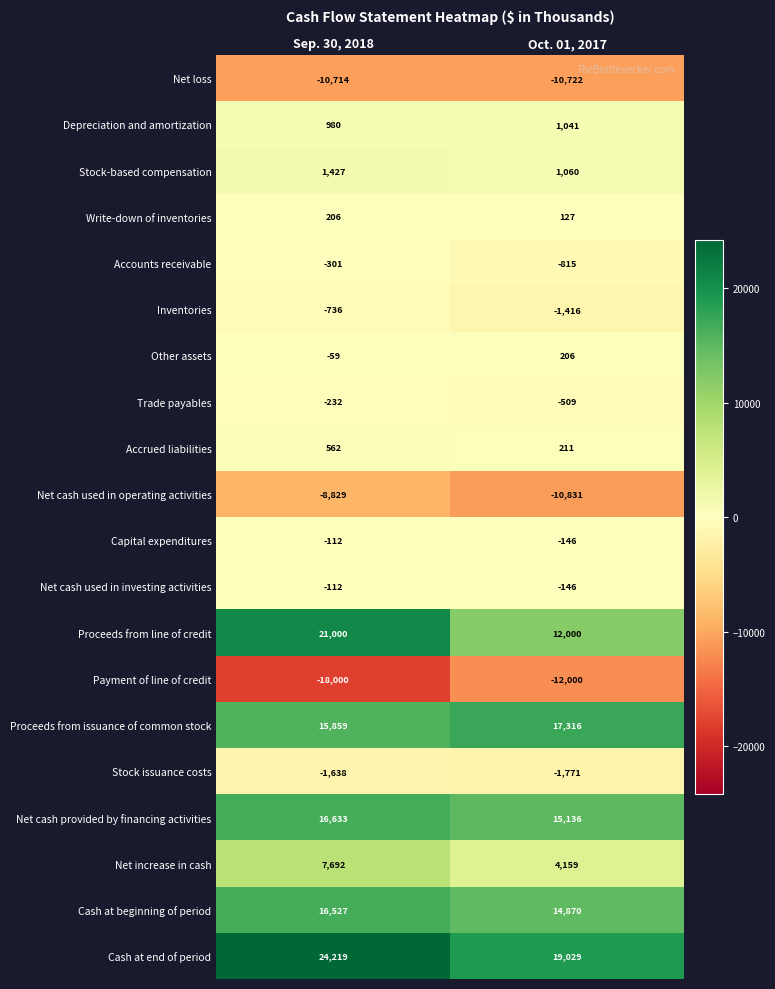

True or false: Cash at end of period has a value of 19029 at Oct. 01, 2017.

True